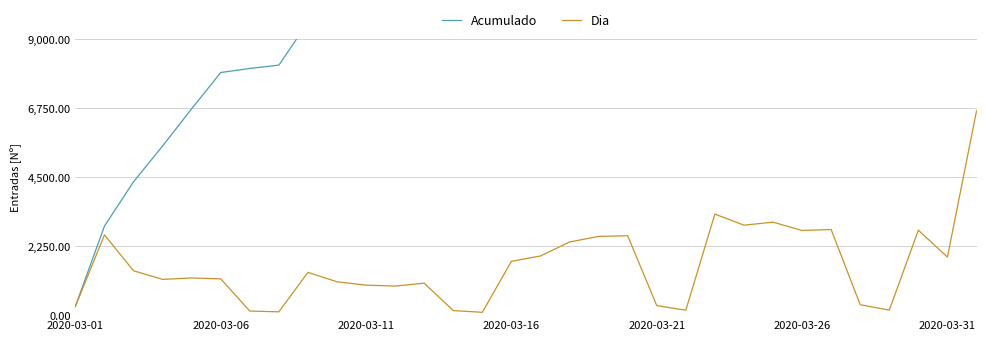

True or false: Acumulado has more than 1 interior local peaks.

False